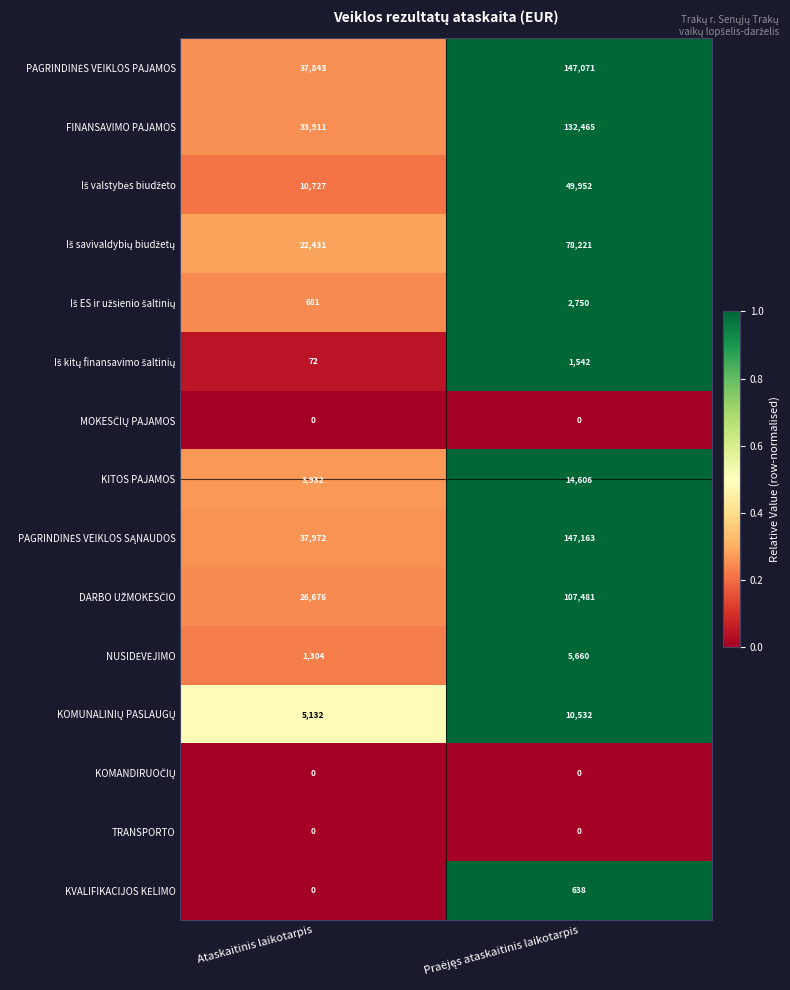

What is the greatest value displayed?

147163